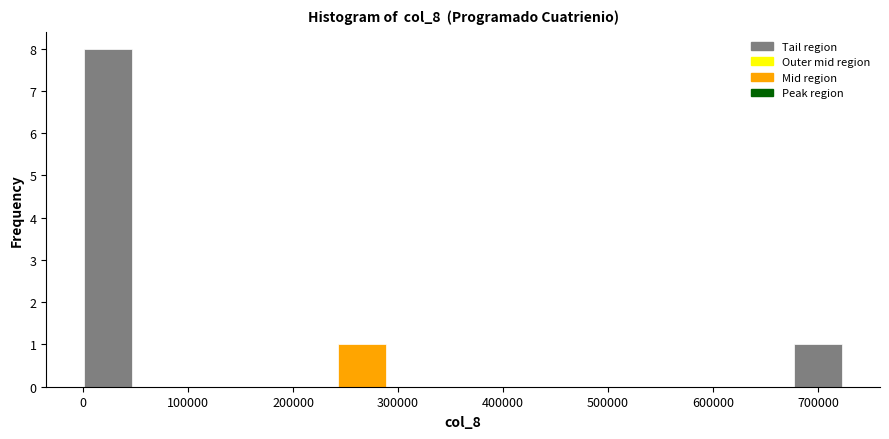

What is the height of the bar covering 680000 to 720000 on the x-axis? Neither the bar edges nor the heights are printed on the chart, so give them approximately, as read against the axes.

1